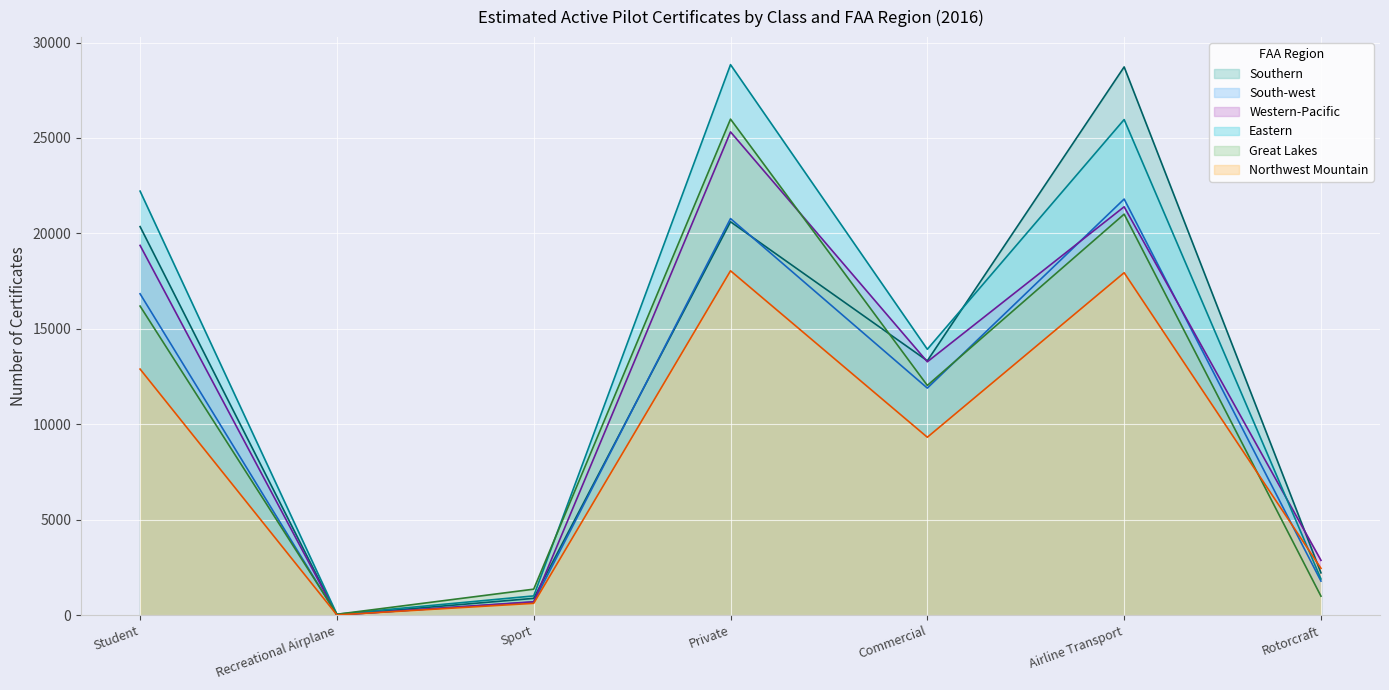

What is the sum of the South-west values at Rotorcraft and Private?

22566